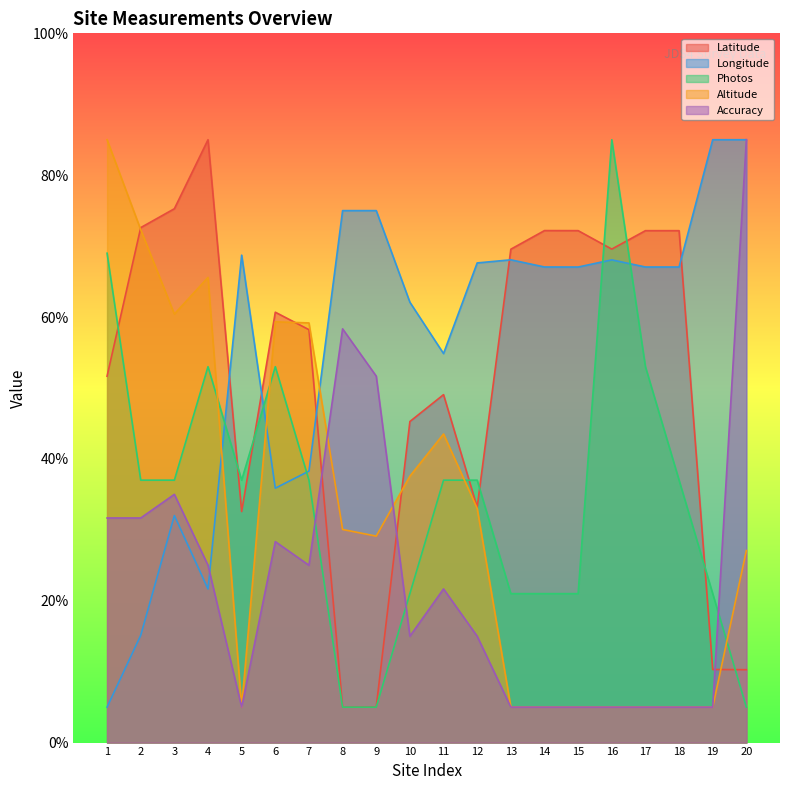

What is the value of the Latitude point at the 8th from the left?

5.0